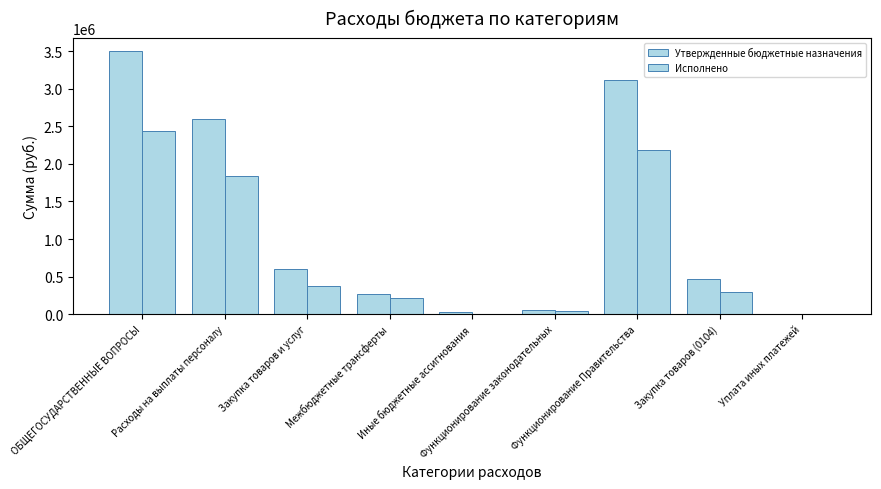

Are the bars horizontal?

No